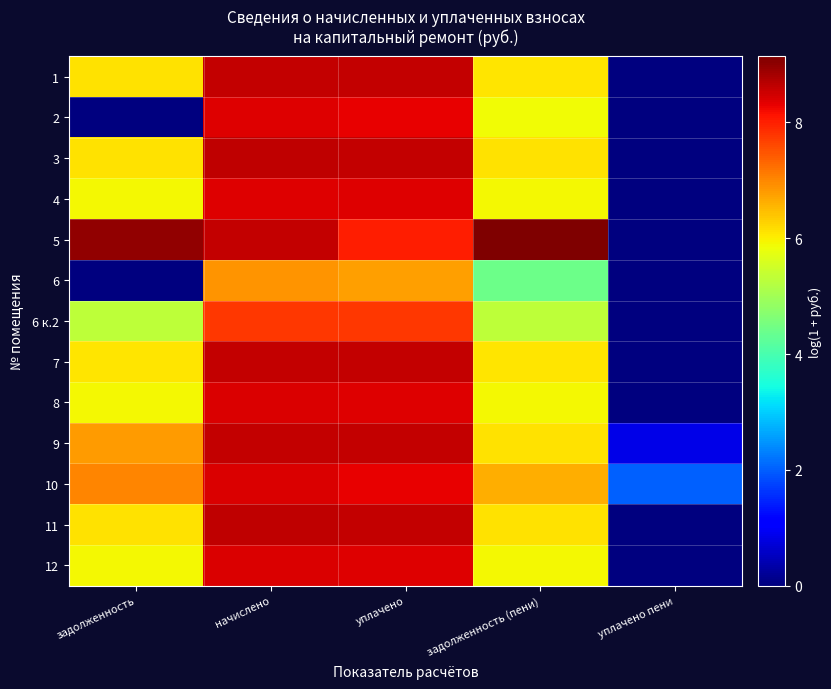

How many series are shown in this chart?

13